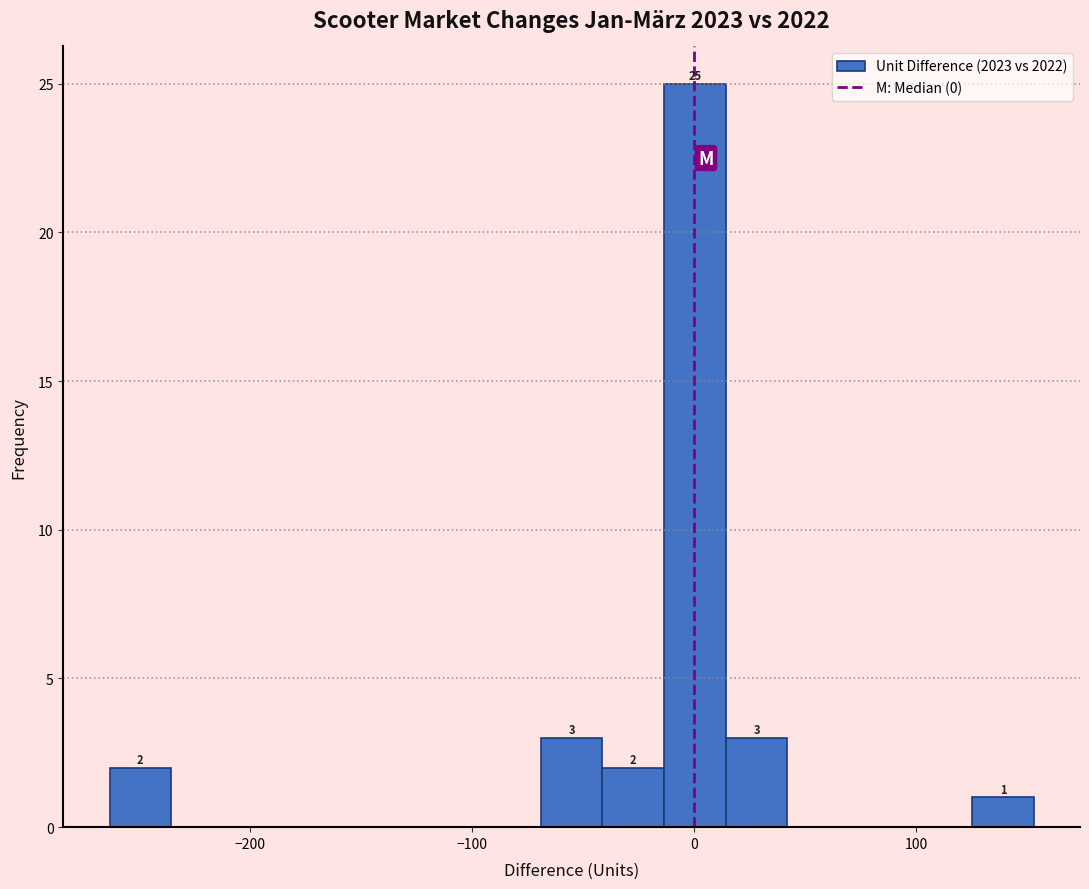

Read against the x-axis, roughly where is the centre of the tallest bar?

0